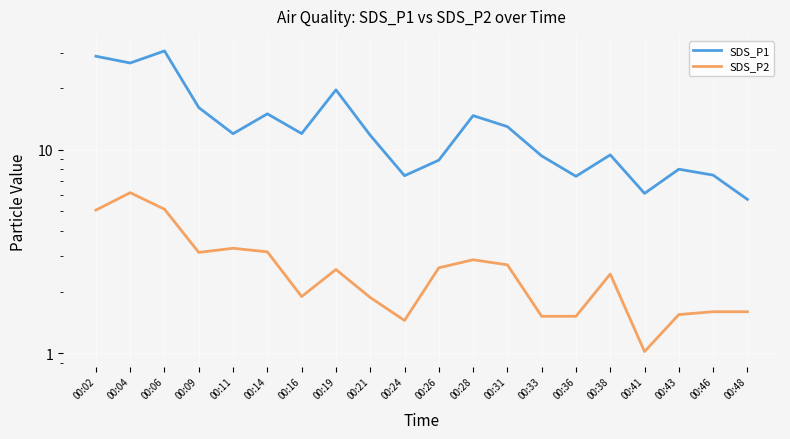

The value of SDS_P1 at 00:26 is 4.1. True or false?

False